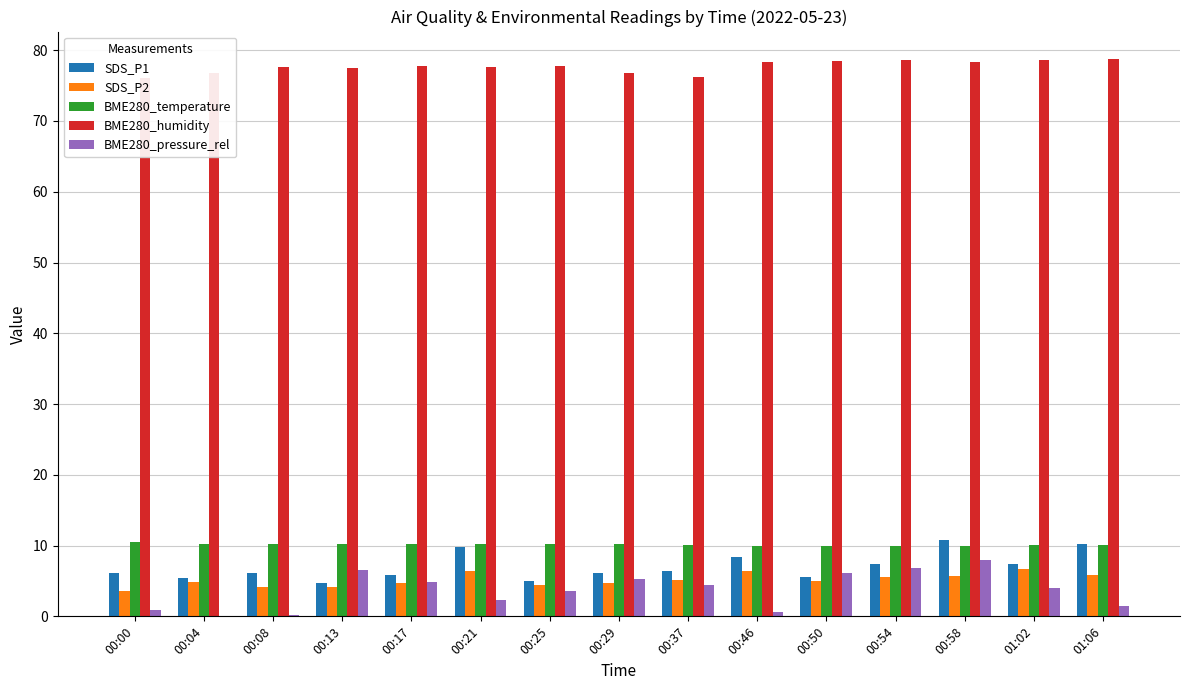

What is the spread (max minus min) of values at 00:25?

74.1